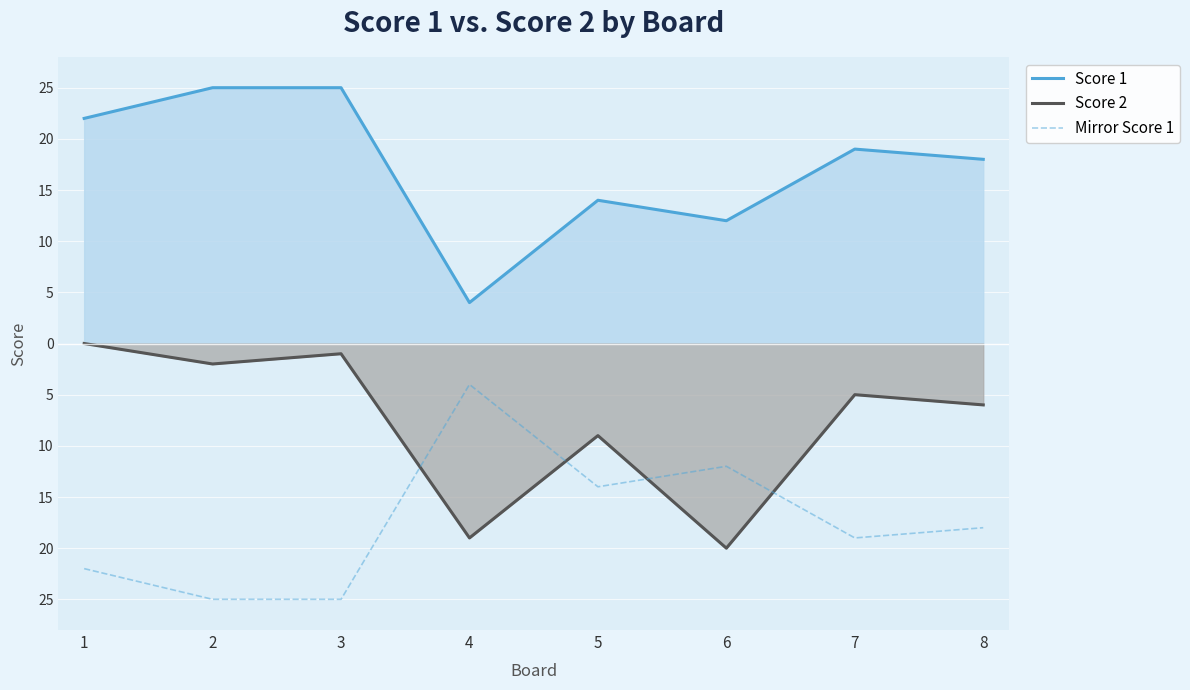

Reading left to right, extract all data points from this chart.

Score 1: 1=22	2=25	3=25	4=4	5=14	6=12	7=19	8=18
Score 2: 1=0	2=-2	3=-1	4=-19	5=-9	6=-20	7=-5	8=-6
Mirror Score 1: 1=-22	2=-25	3=-25	4=-4	5=-14	6=-12	7=-19	8=-18